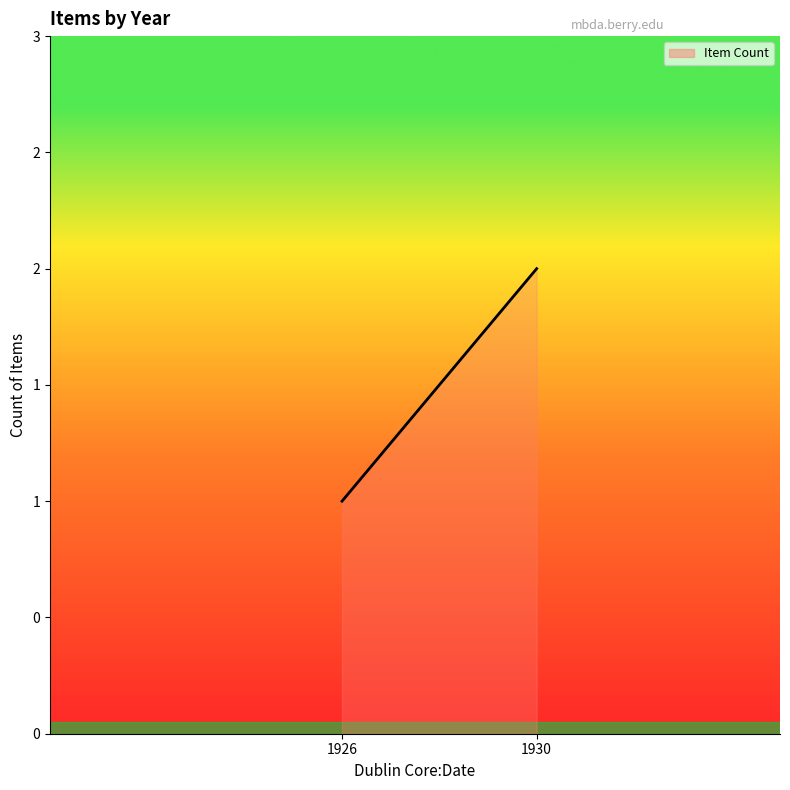

Reading left to right, what are all the values shown in this chart?

1926=1	1930=2